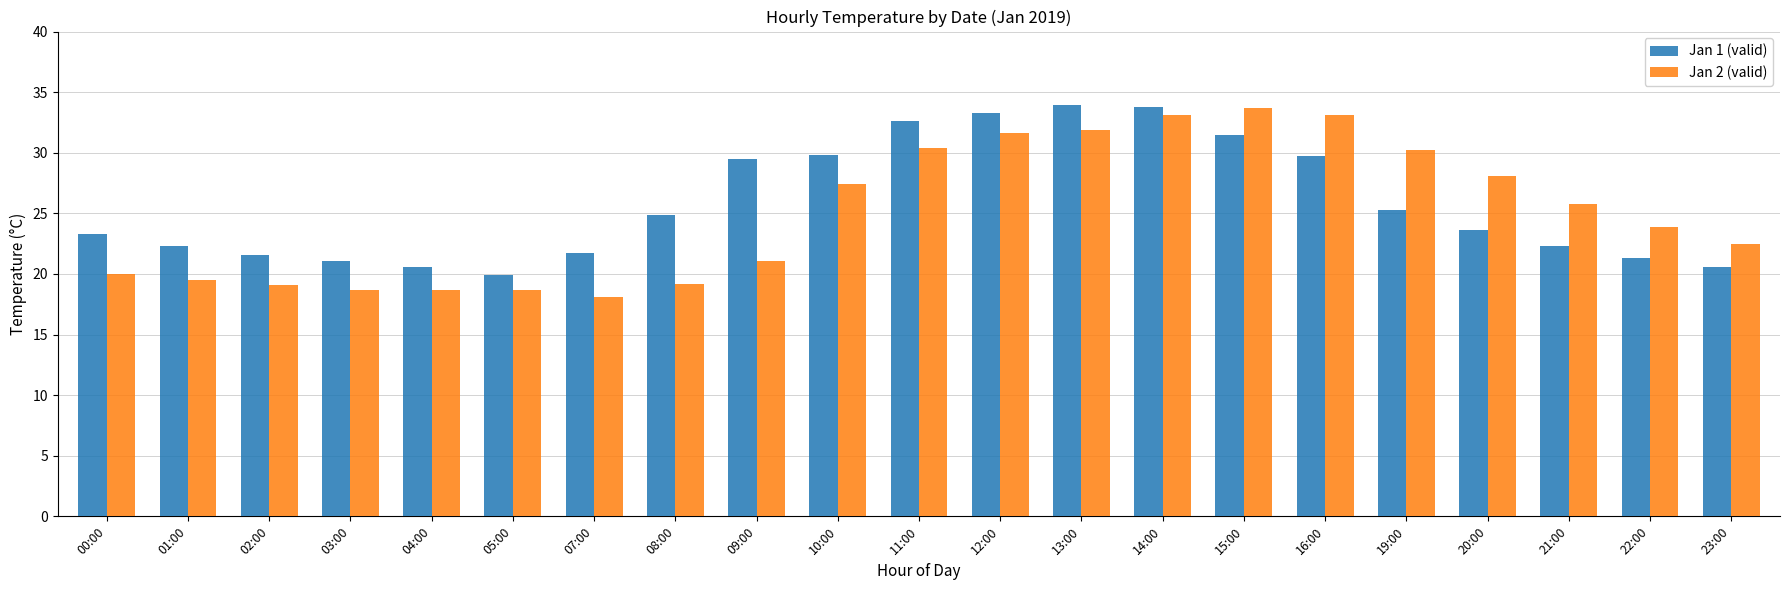

How many bars are there in total?

42